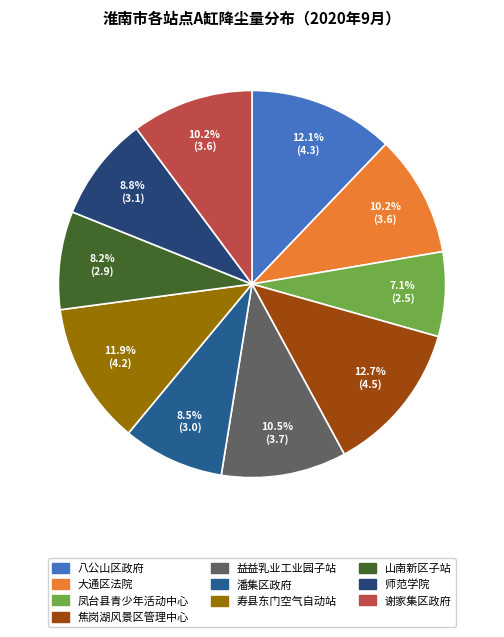

How many slices are in this pie chart?

10